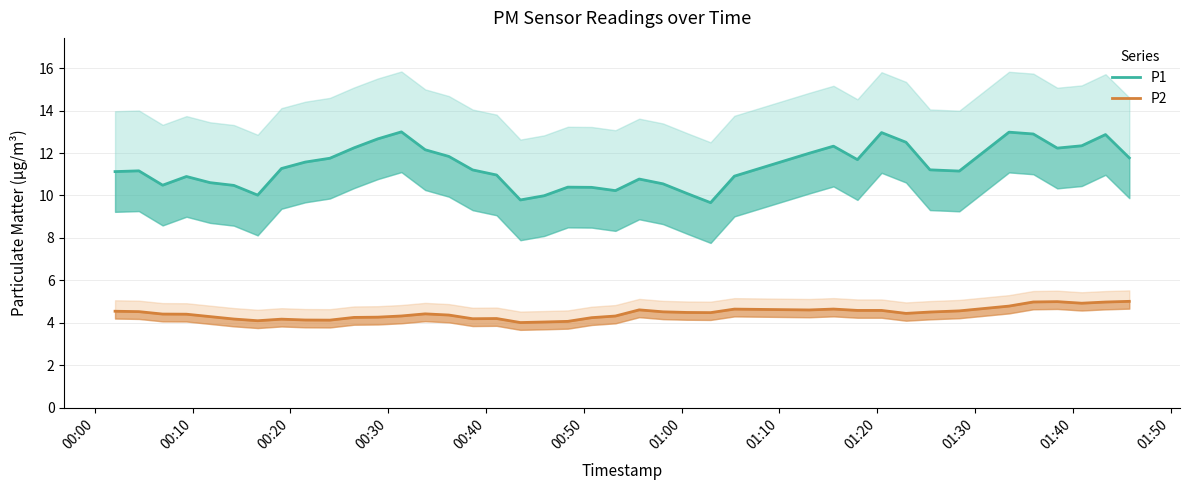

Count the number of data series in this chart.

2